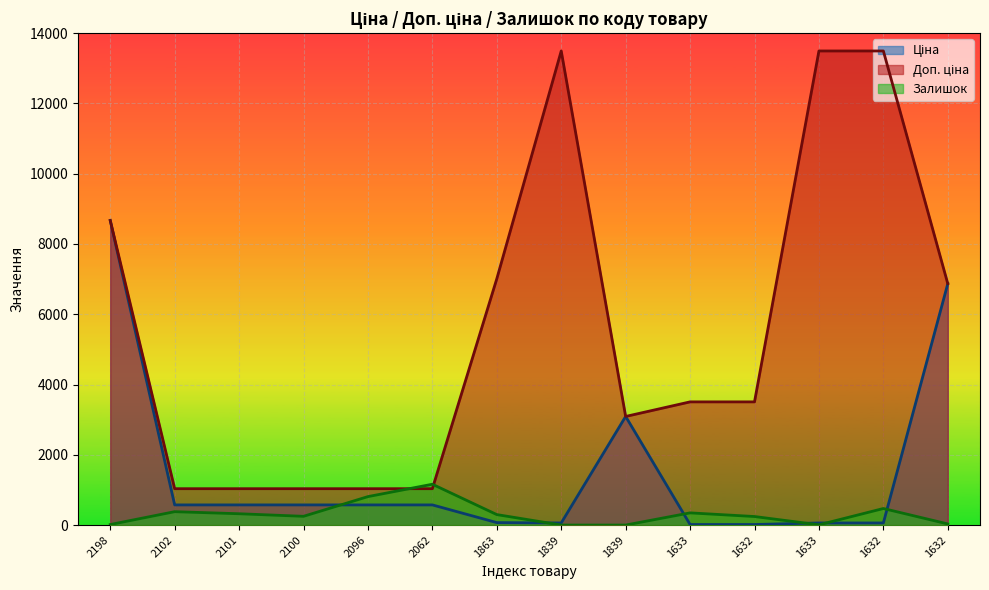

The value of Залишок at 2100 is 249.0. True or false?

True